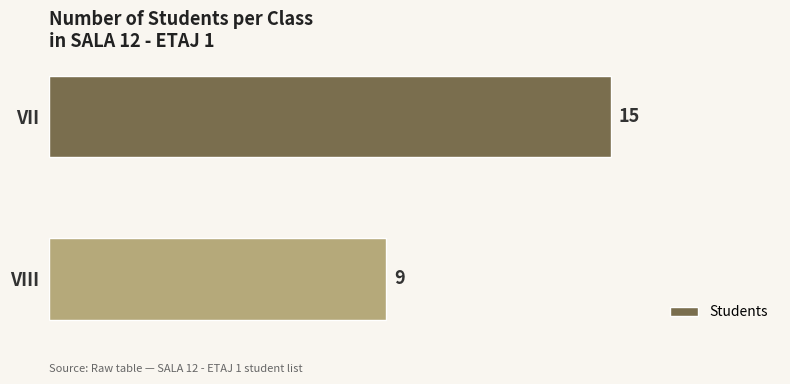

How many values are between 9 and 15?

2